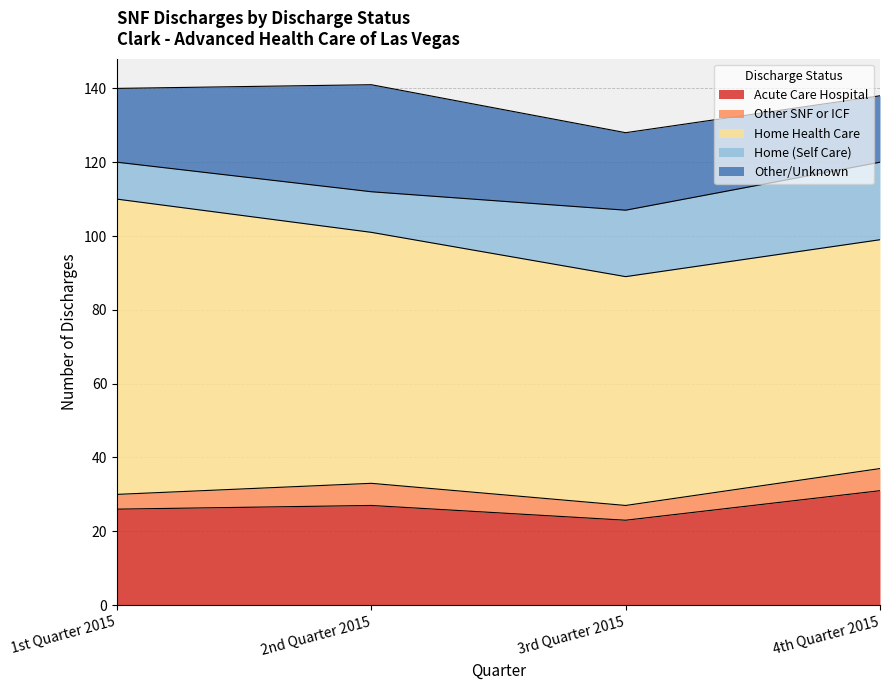

How many values in the Acute Care Hospital series are below 27?

2